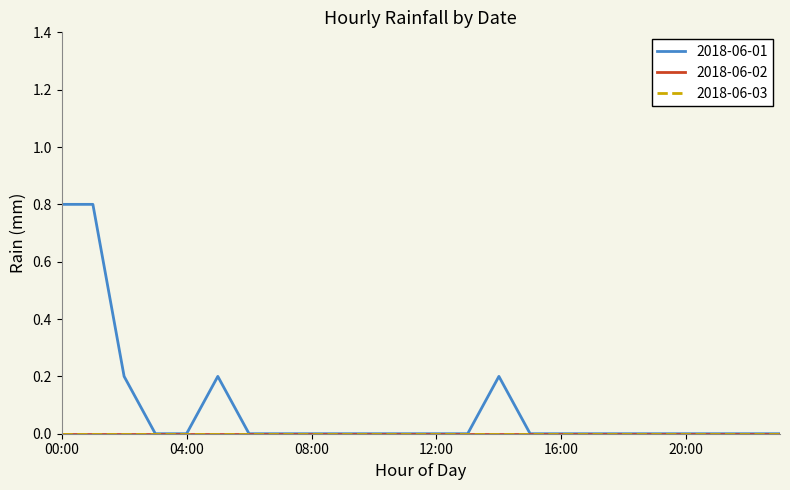

Does the chart display data point markers on the line(s)?

No